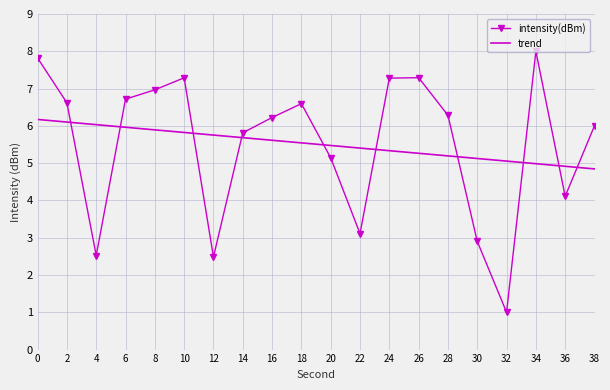

What is the difference between the highest and lowest values at 6?

0.8